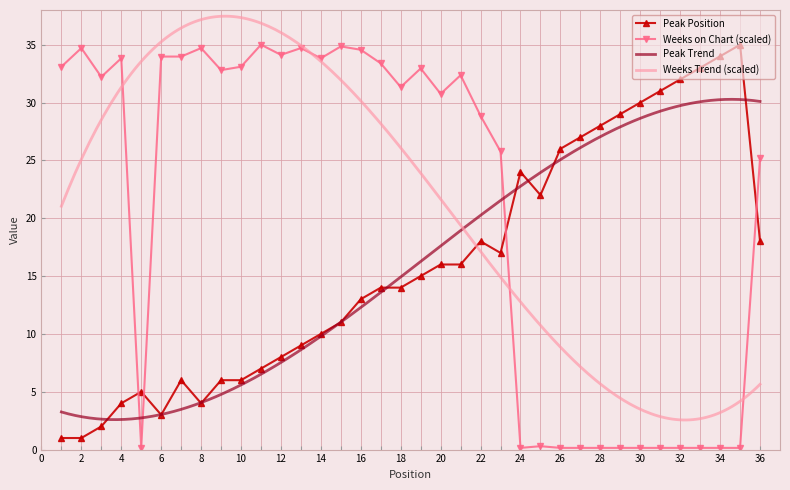

The value of Peak Position at 18 is 24.5. True or false?

False